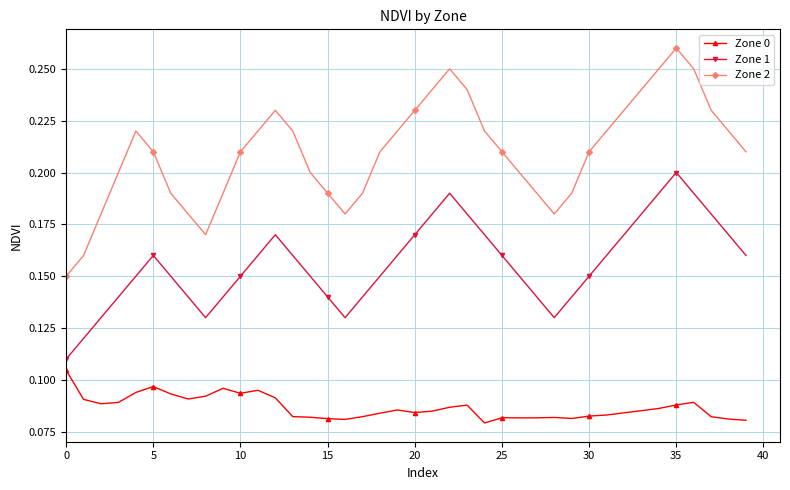

At how many categories does at least one series exceed 0?

40